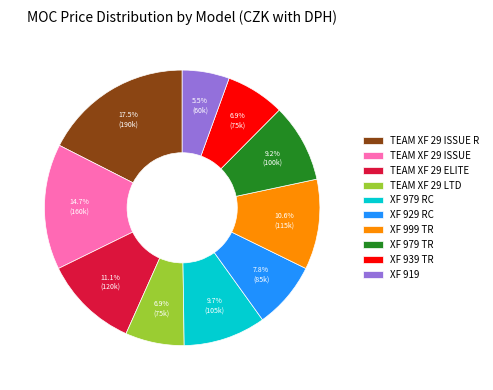

Which category has the biggest portion of the pie?

TEAM XF 29 ISSUE R